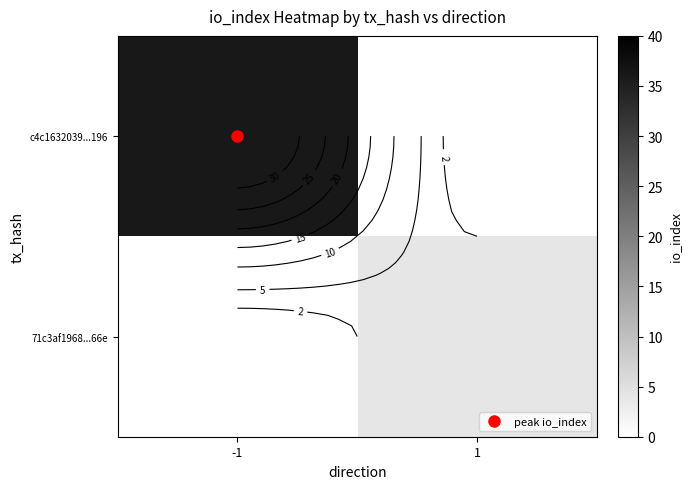

The 71c3af1968...66e series shows 0 at -1. True or false?

True